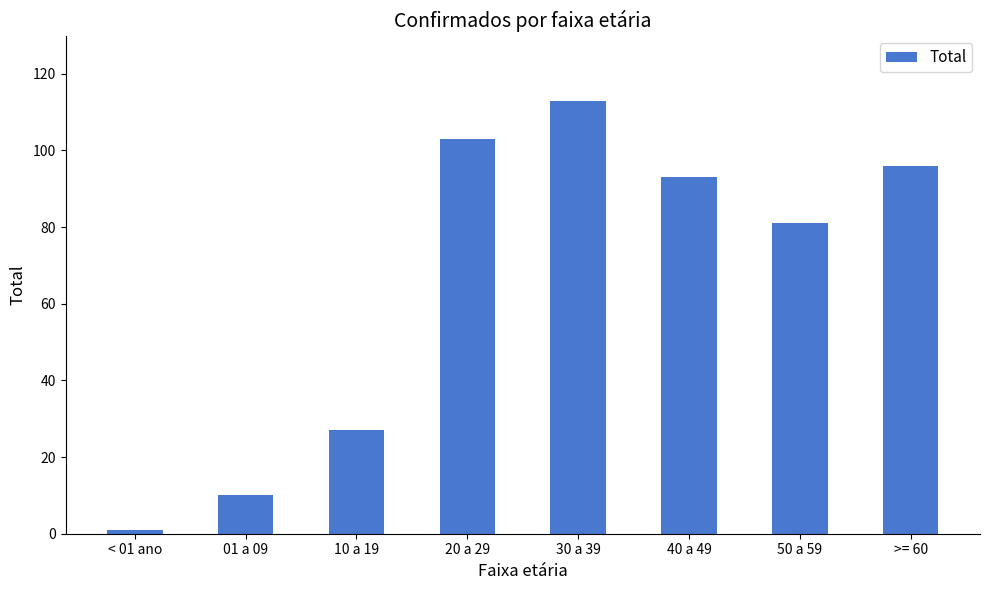

Reading left to right, transcribe all the data shown in this chart.

1	10	27	103	113	93	81	96